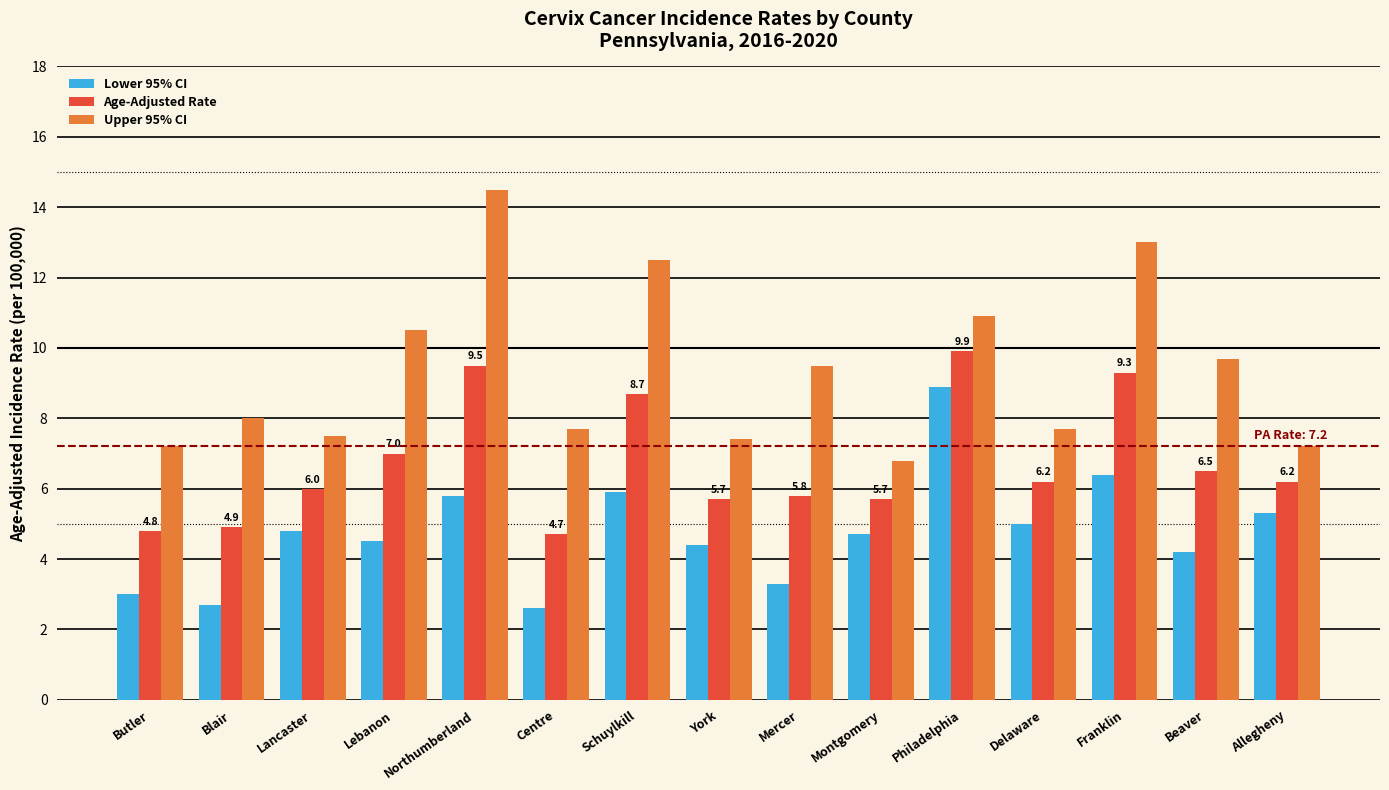

What is the lowest value of the Lower 95% CI series?

2.6